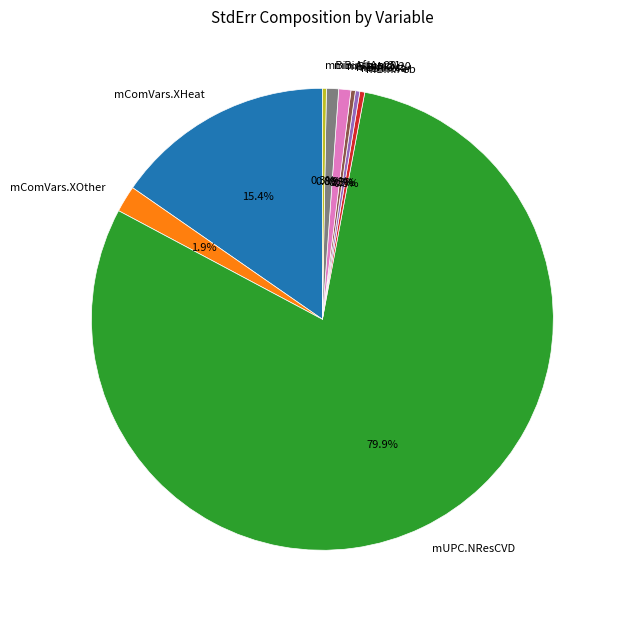

Which has a higher value, mBin.Jun20 or mComVars.XOther?

mComVars.XOther